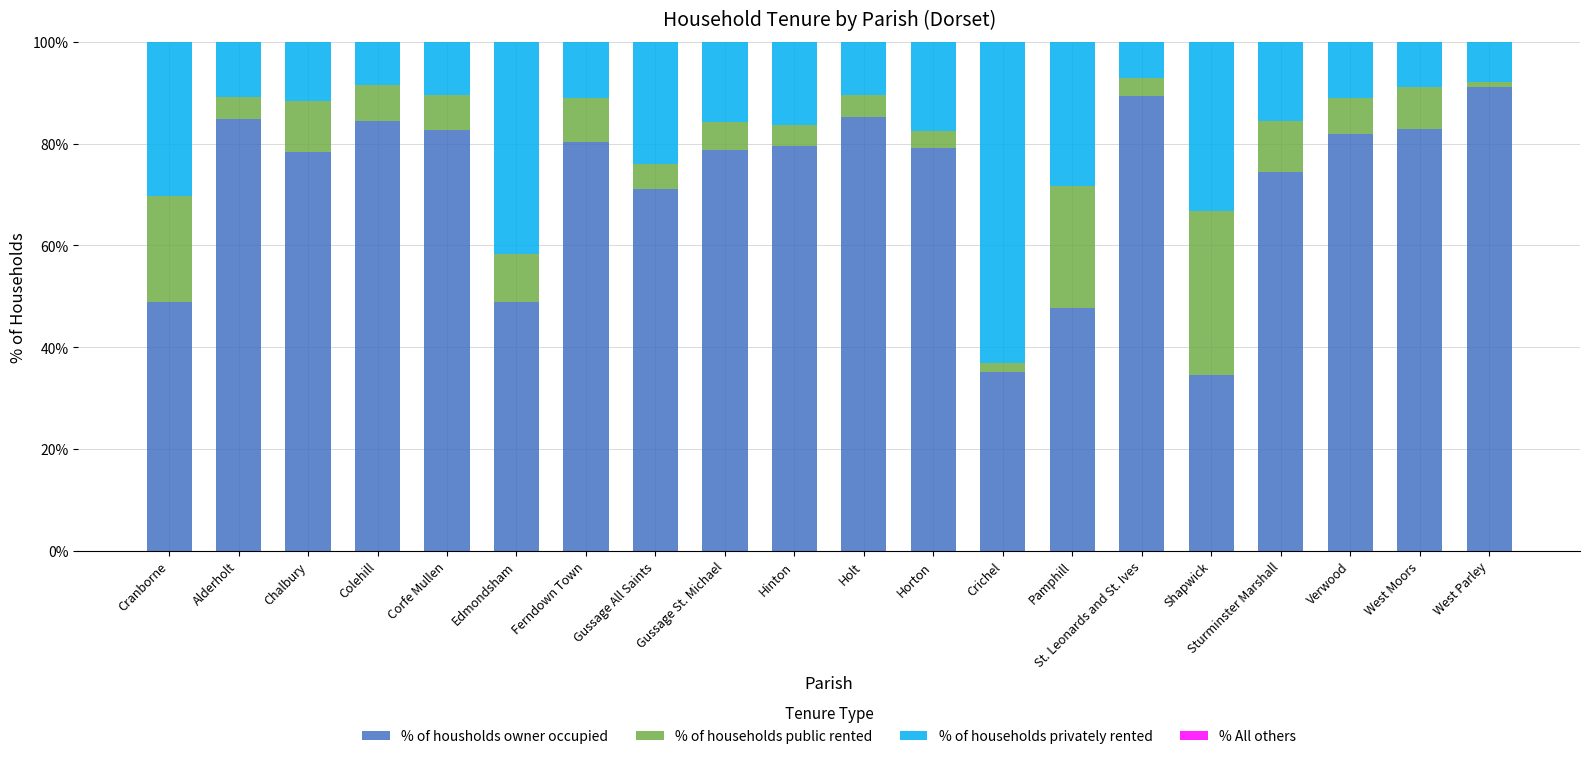

What is the sum of the % of housholds owner occupied values at Edmondsham and Holt?

134.1